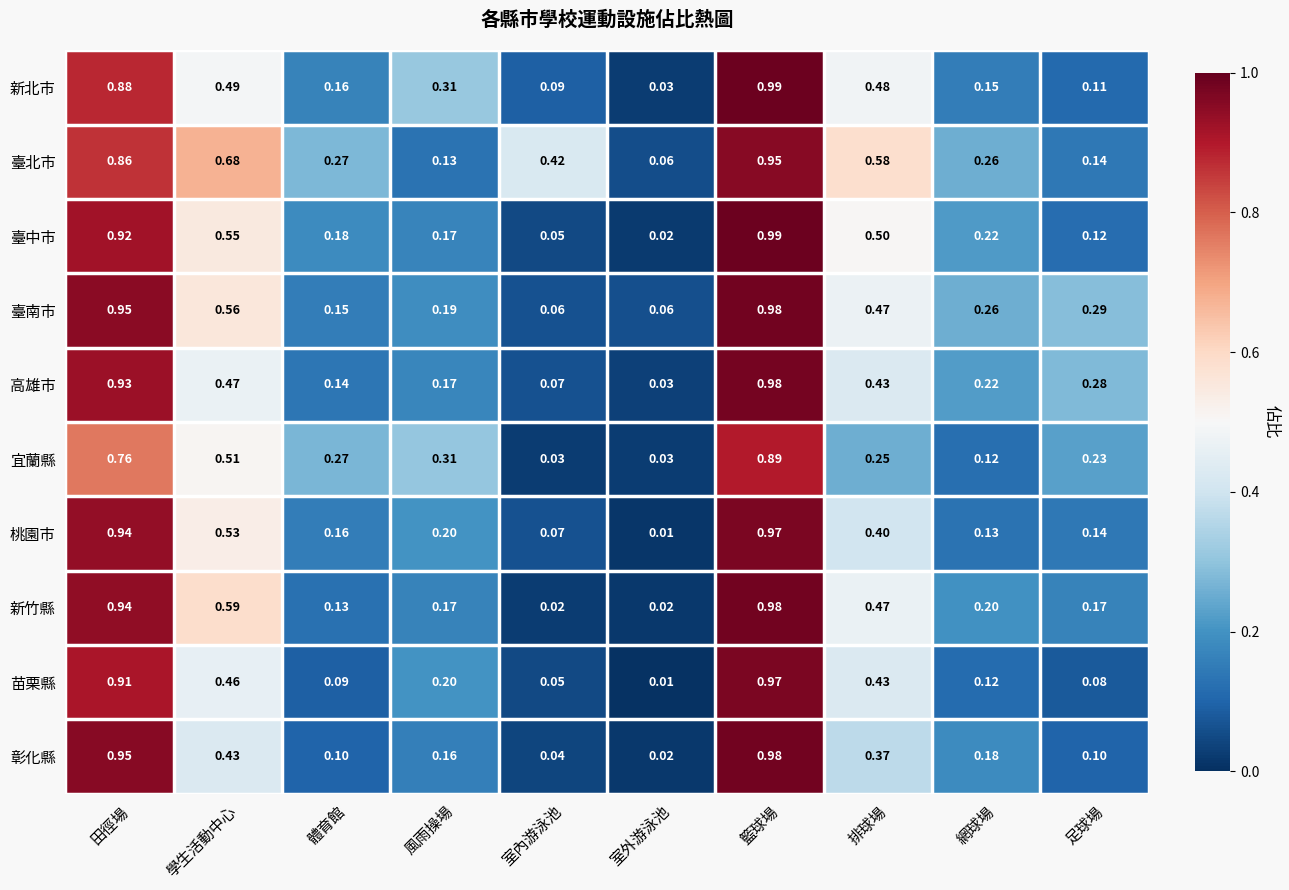

Is the value of 新竹縣 at 排球場 greater than the value of 桃園市 at 體育館?

Yes